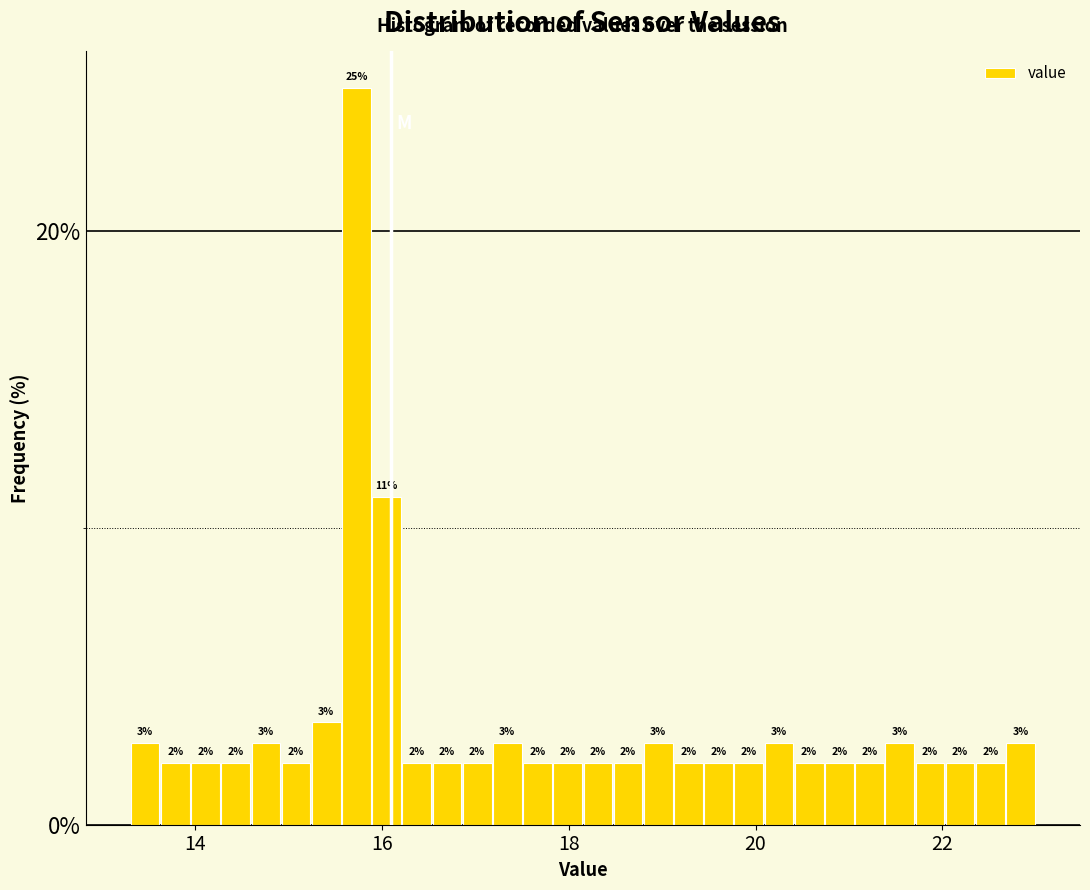

Around what value on the x-axis is the tallest bar? Give the approximate position of its centre, as read against the axis.

15.8